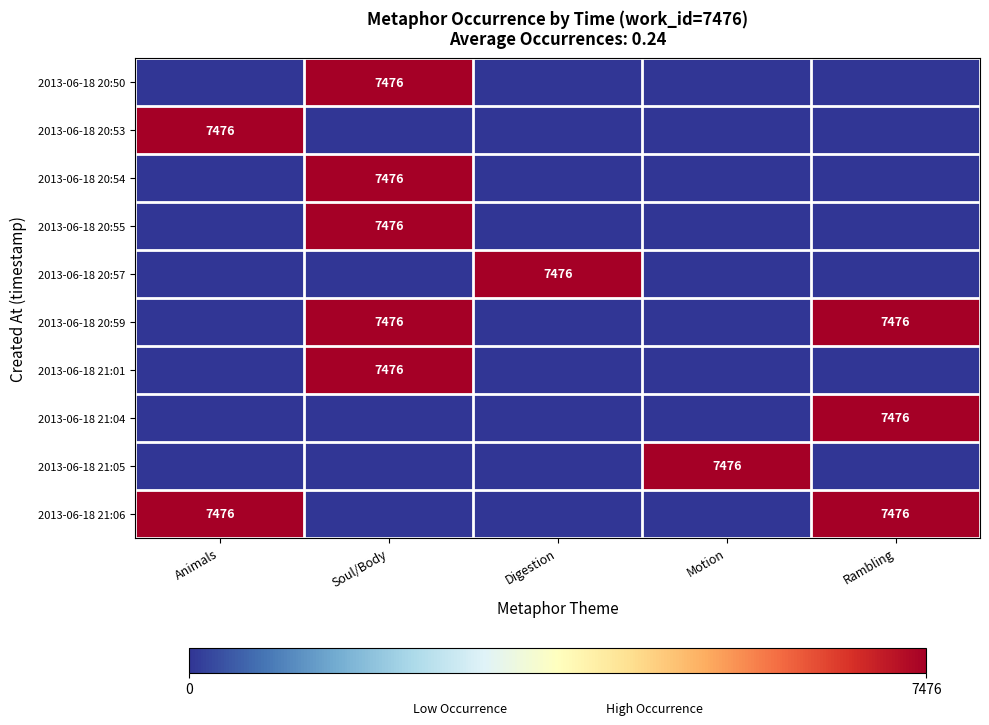

True or false: 2013-06-18 21:05 has a value of 7476 at Motion.

True